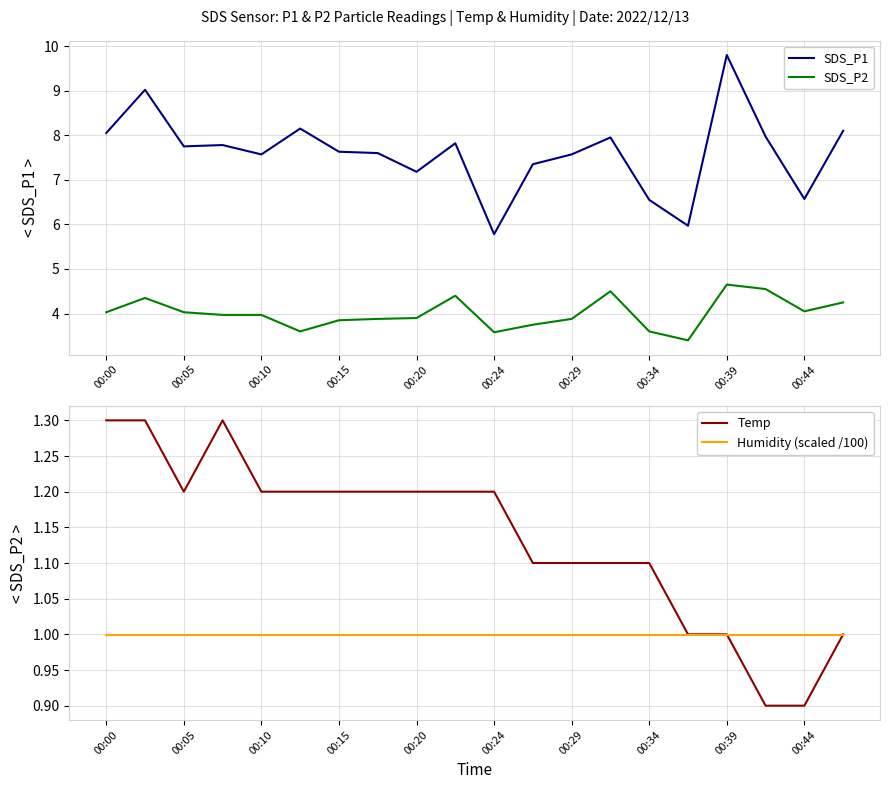

Where does the SDS_P1 series first go above 7?

00:00